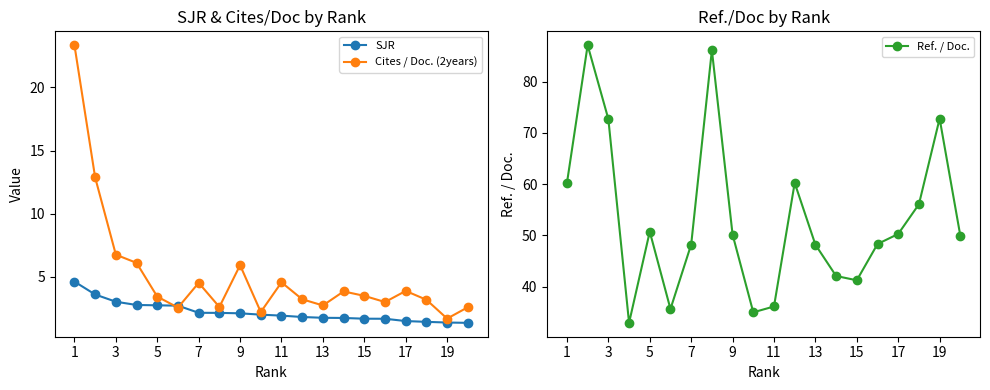

True or false: Ref. / Doc. and SJR intersect in this chart.

False